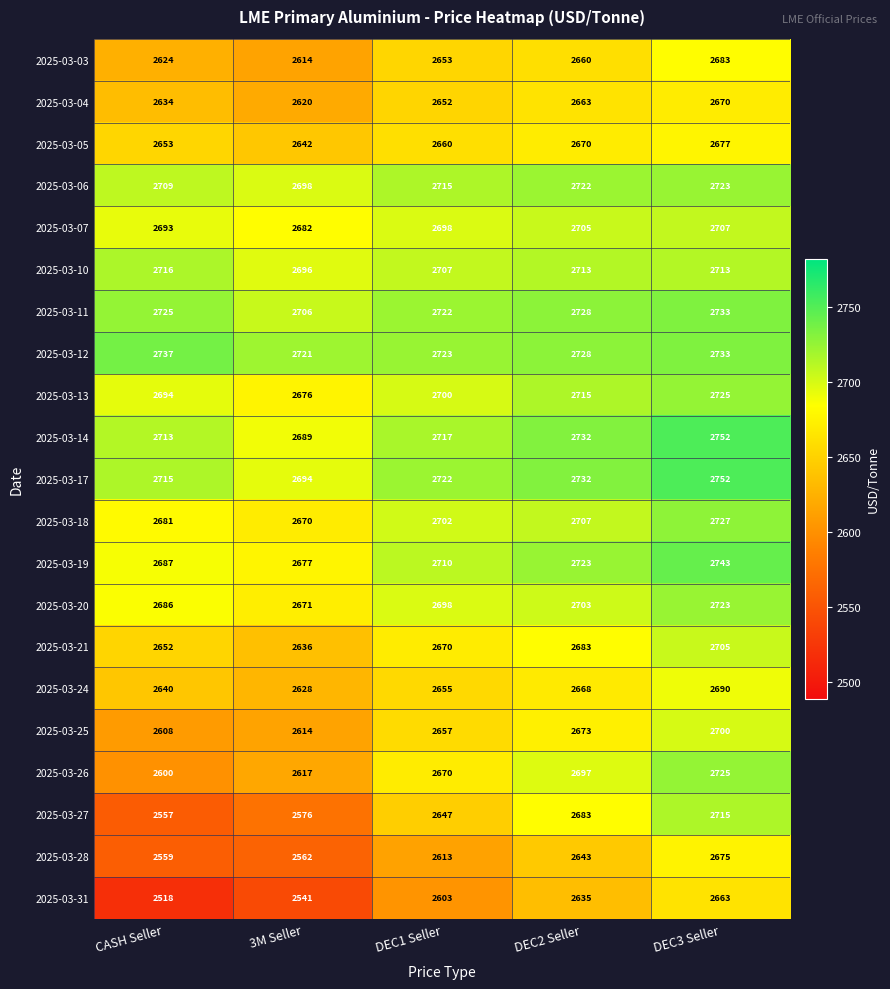

Which series changed the most between CASH Seller and DEC3 Seller?

2025-03-27